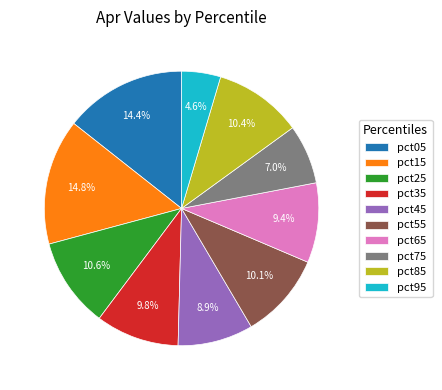

How much of the chart is everything except pct45?

91.1%